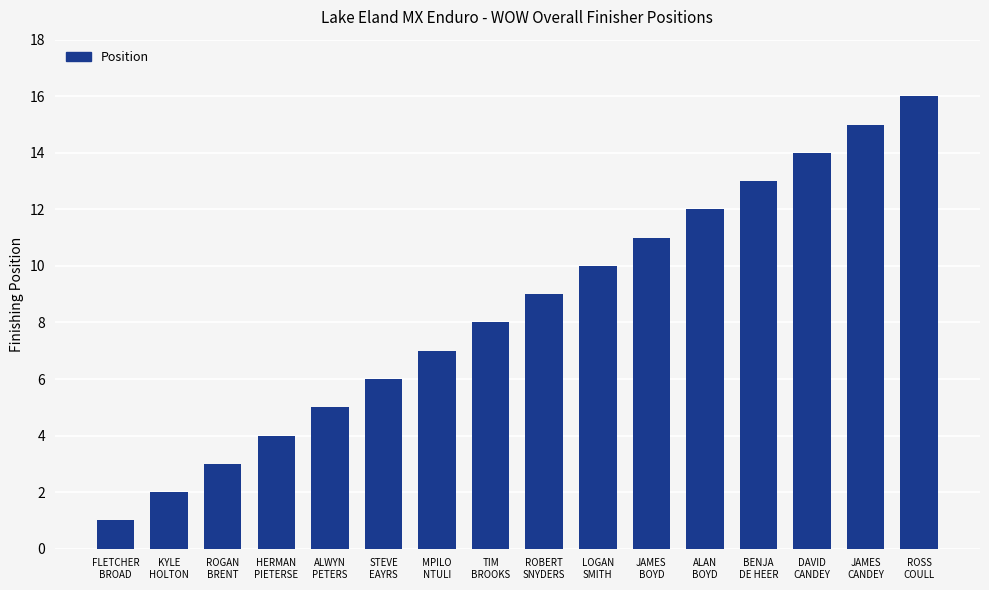

What is the sum of the values at STEVE
EAYRS and FLETCHER
BROAD?

7